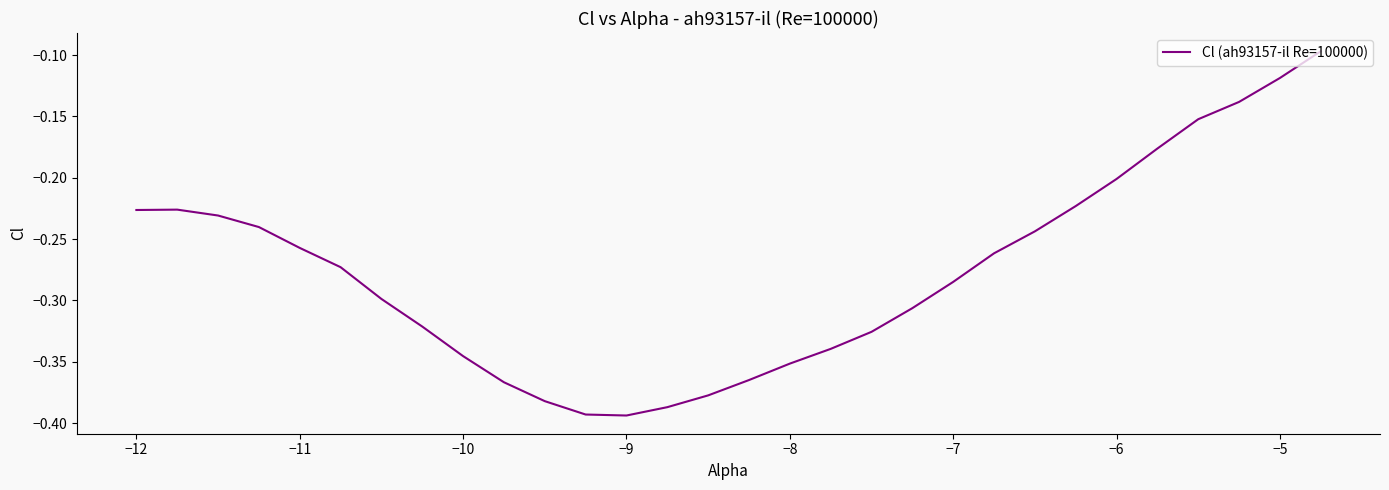

The value at −6 is -0.1. True or false?

False